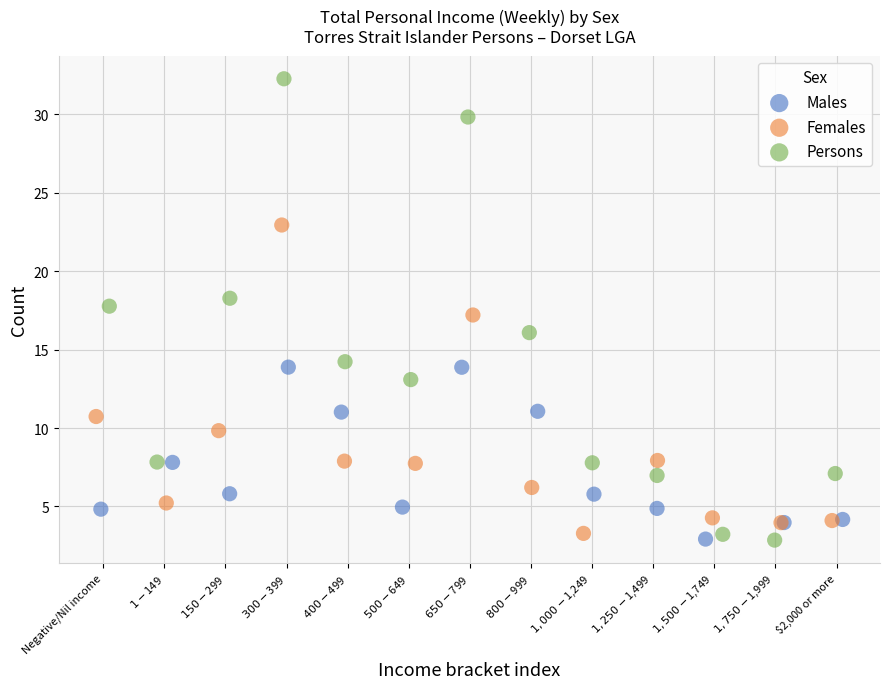

Which series contains the highest Y value?

Persons